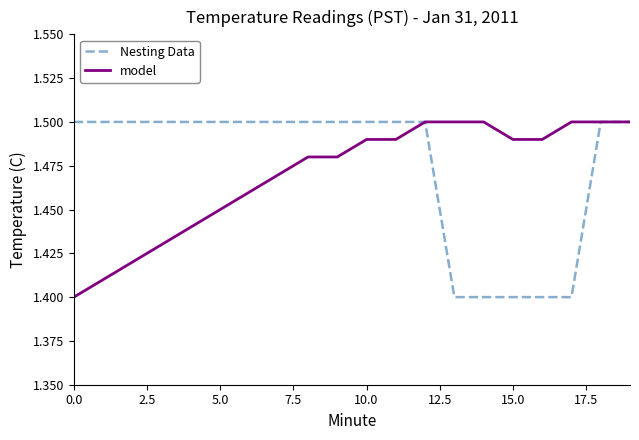

How many lines are shown in the chart?

2